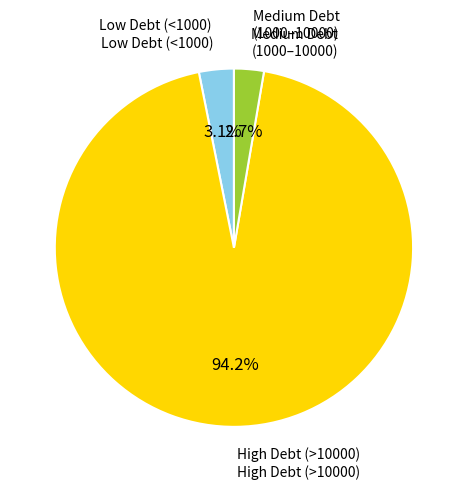

How many segments does this pie chart have?

3